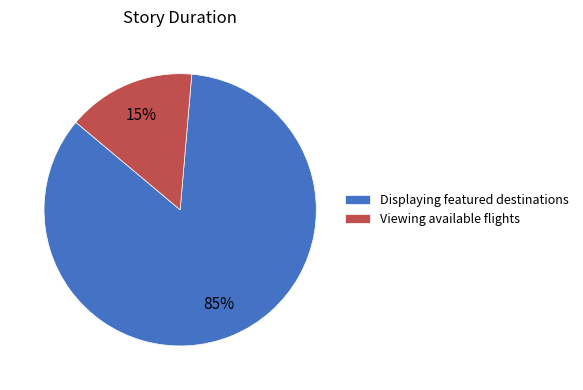

Which category has the smallest portion of the pie?

Viewing available flights